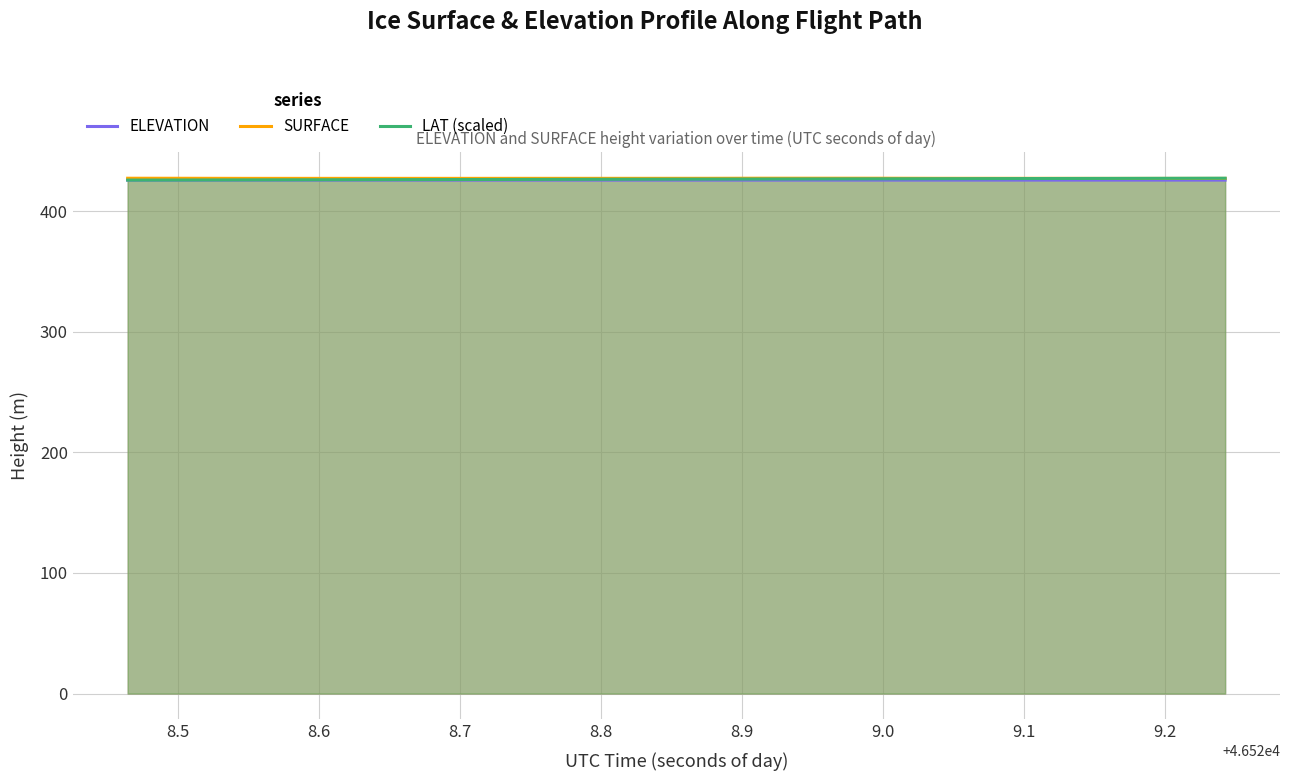

What is the difference between the maximum and second lowest values in the SURFACE series?

0.2